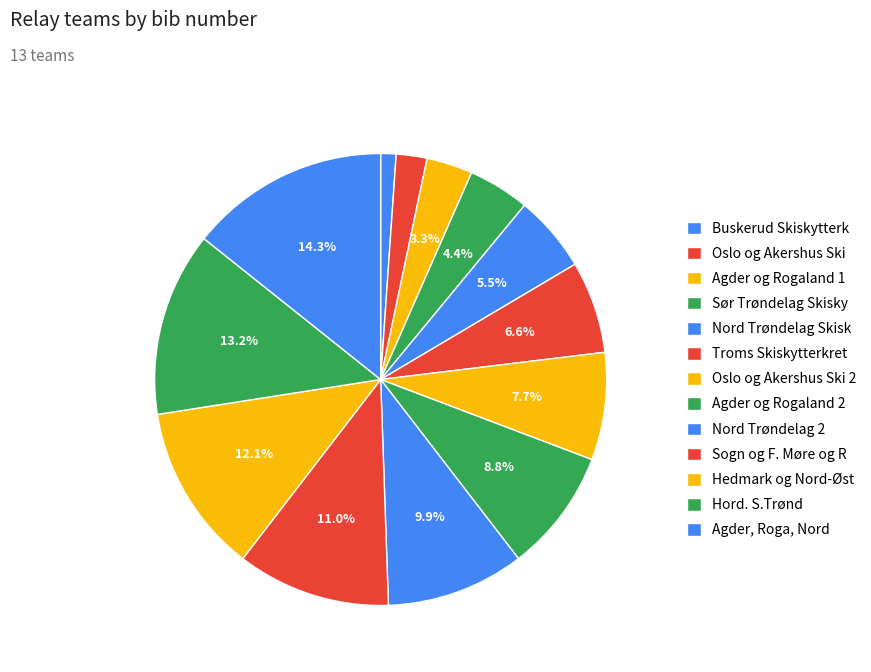

What portion of the pie excludes Troms Skiskytterkret?

93.4%